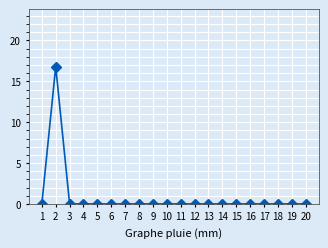

Which label corresponds to the largest value in the chart?

2